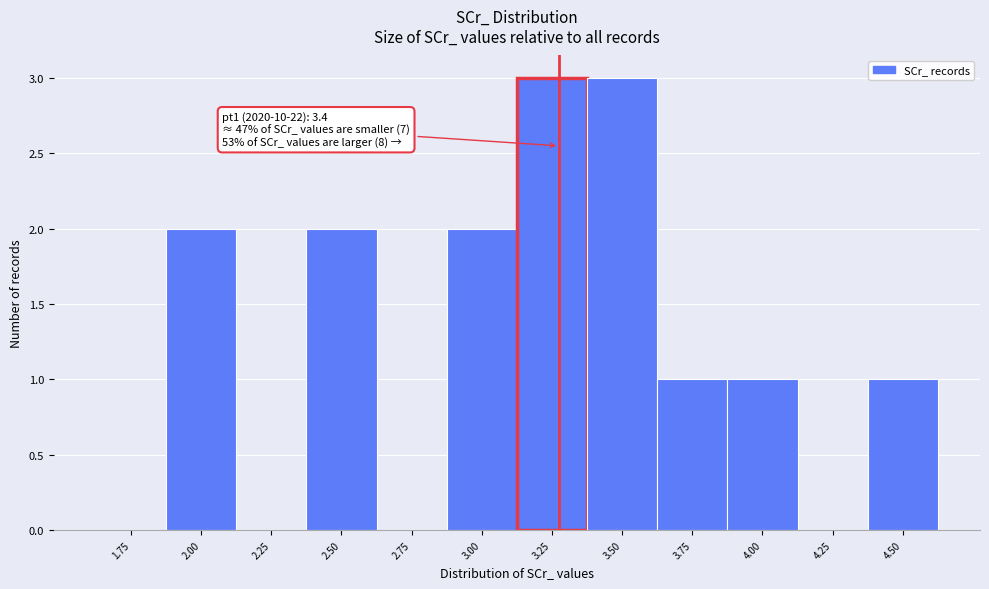

Reading right to left, transcribe all the data shown in this chart.

4.50=1	4.25=0	4.00=1	3.75=1	3.50=3	3.25=3	3.00=2	2.75=0	2.50=2	2.25=0	2.00=2	1.75=0